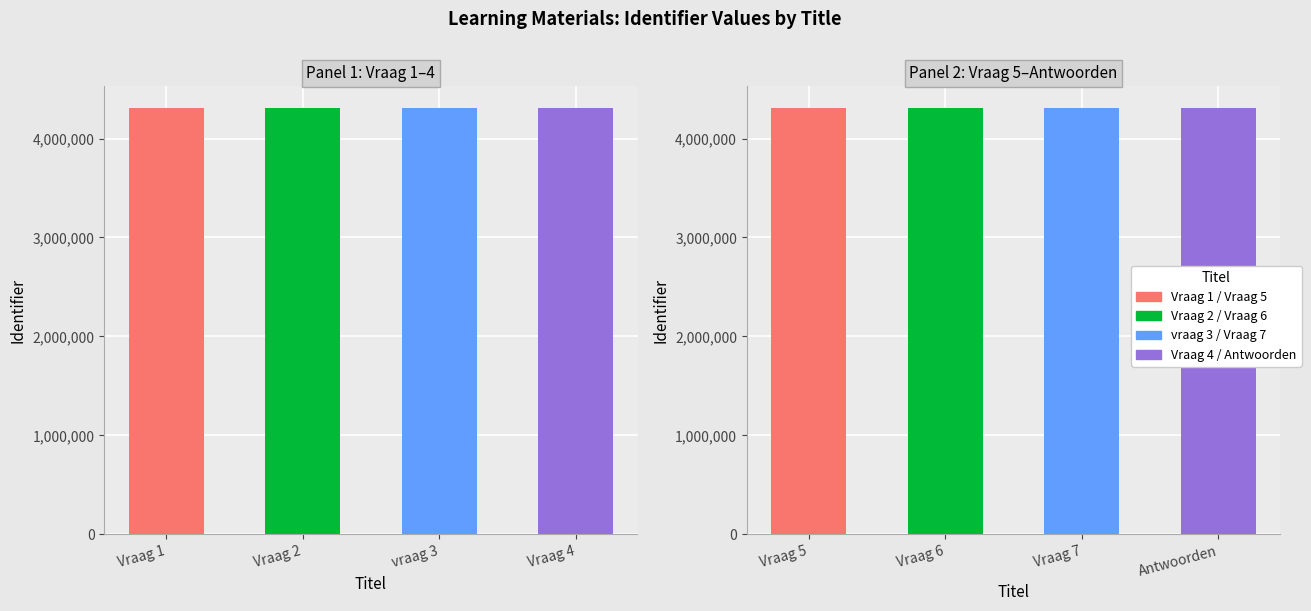

Which label corresponds to the smallest value in the chart?

Vraag 5